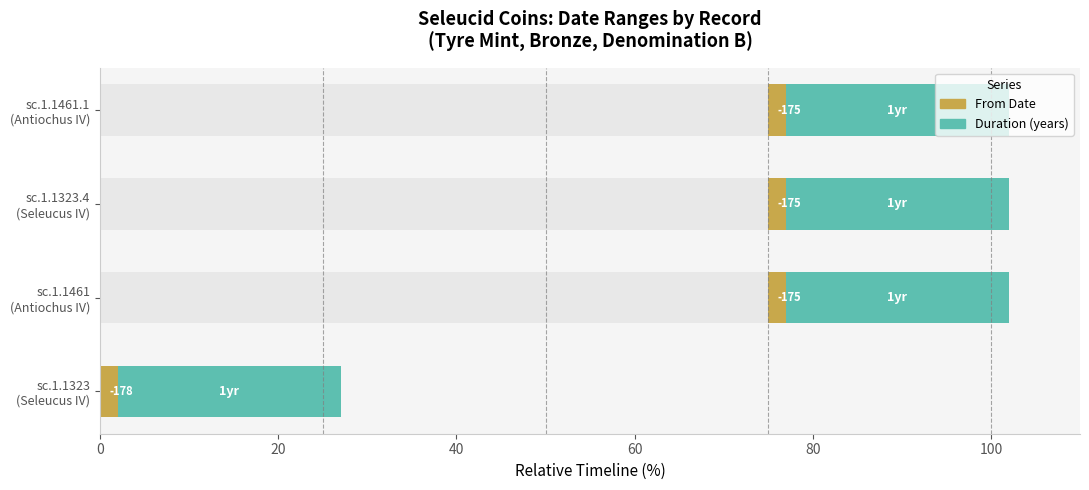

What is the average value?

56